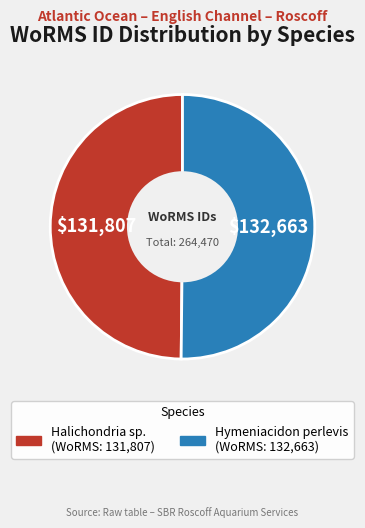

Do Halichondria sp. and Hymeniacidon perlevis together represent more than half of the pie?

Yes